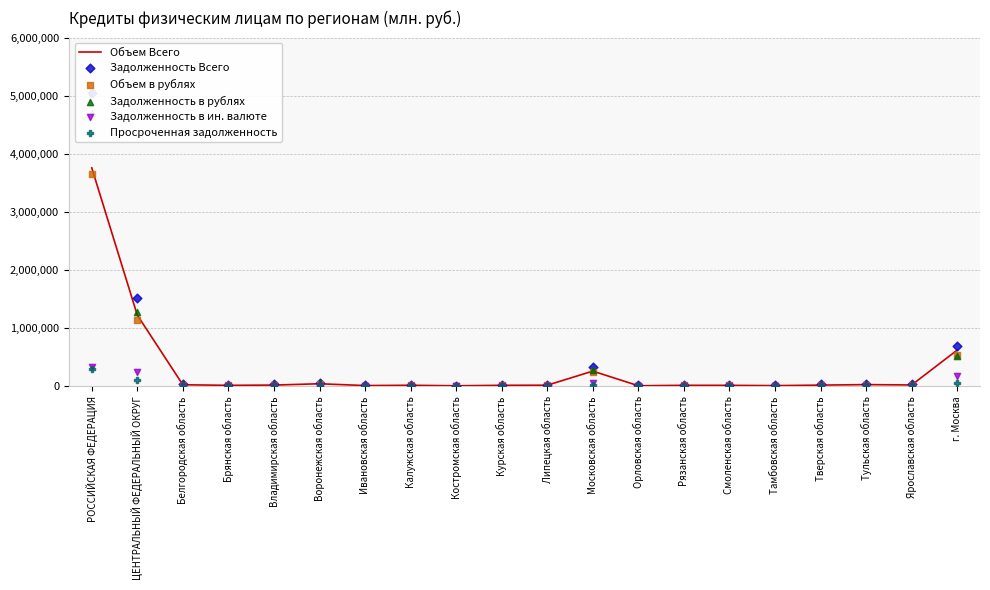

What are all the series names shown in the legend?

Объем Всего, Задолженность Всего, Объем в рублях, Задолженность в рублях, Задолженность в ин. валюте, Просроченная задолженность